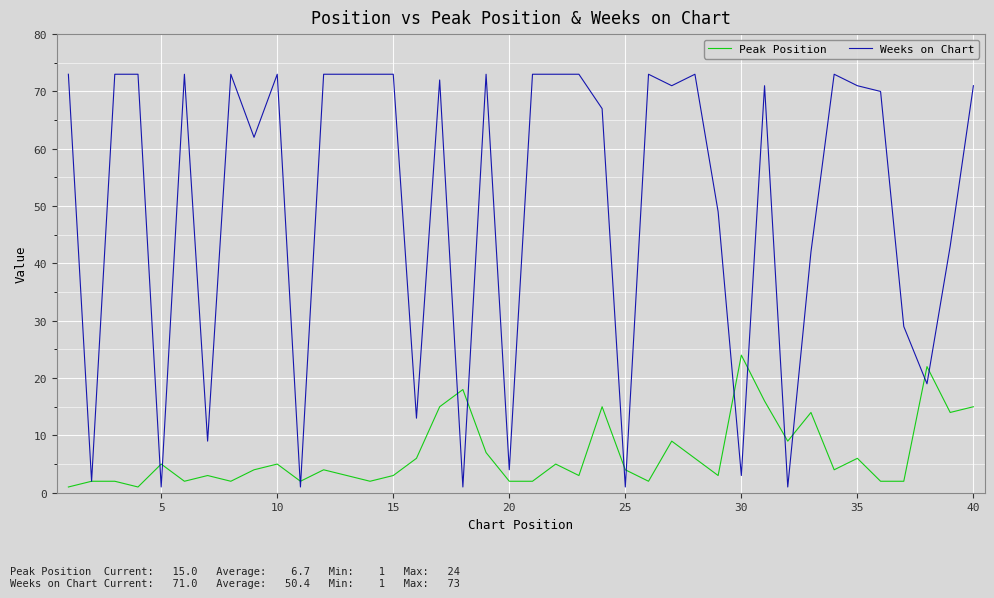

Which series has the largest range (max minus min)?

Weeks on Chart